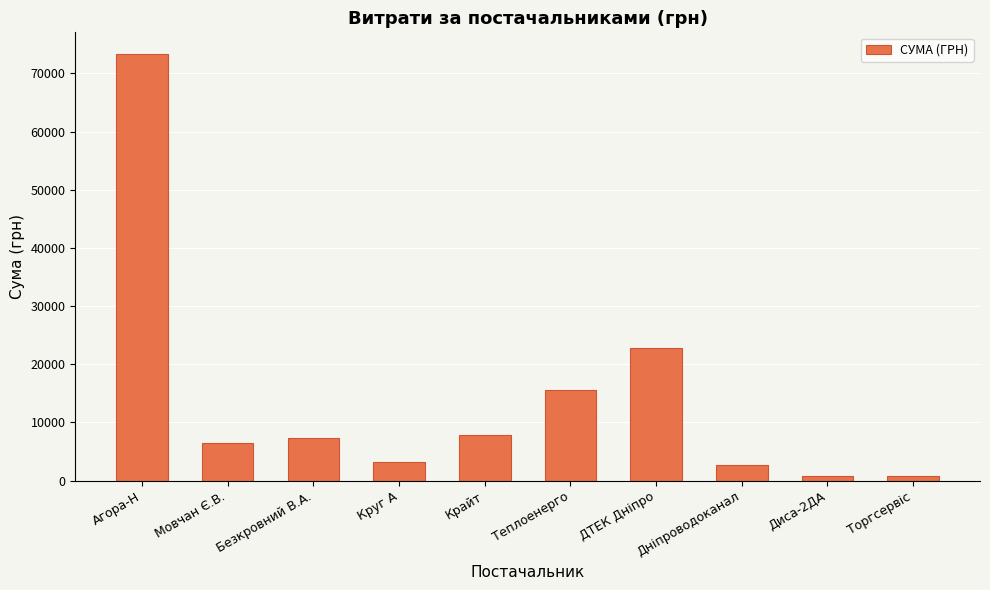

What is the average value?

14059.1